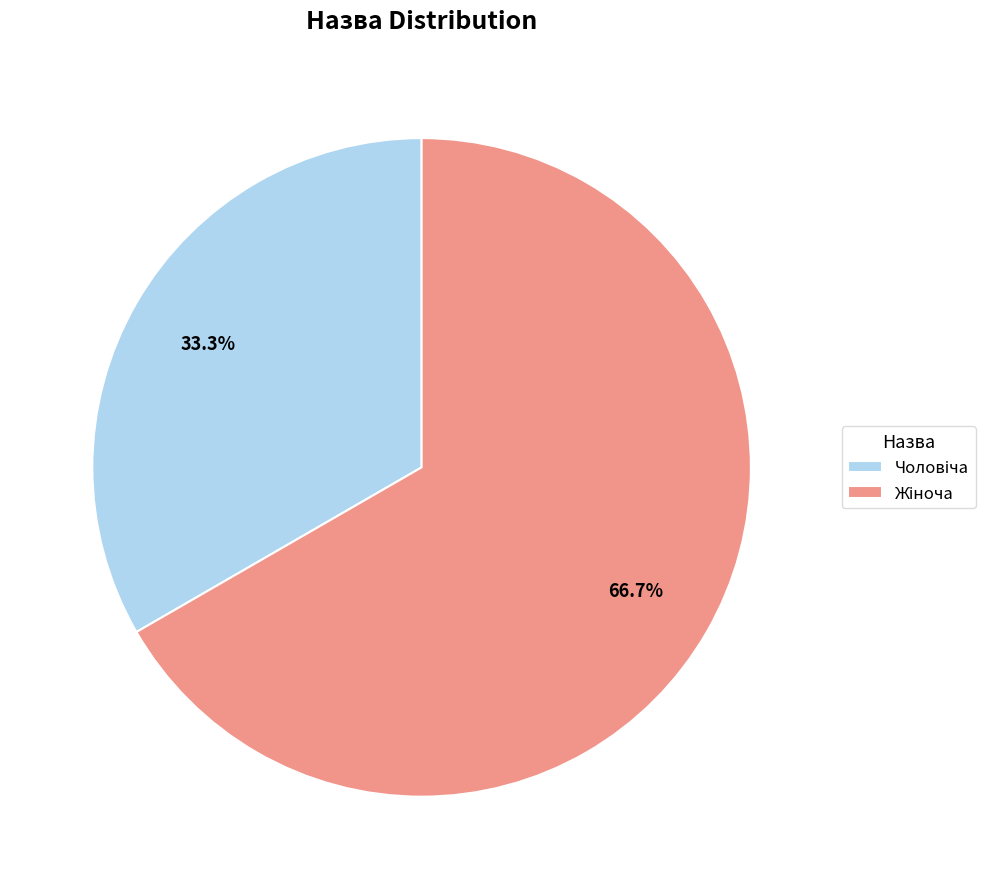

How many segments does this pie chart have?

2